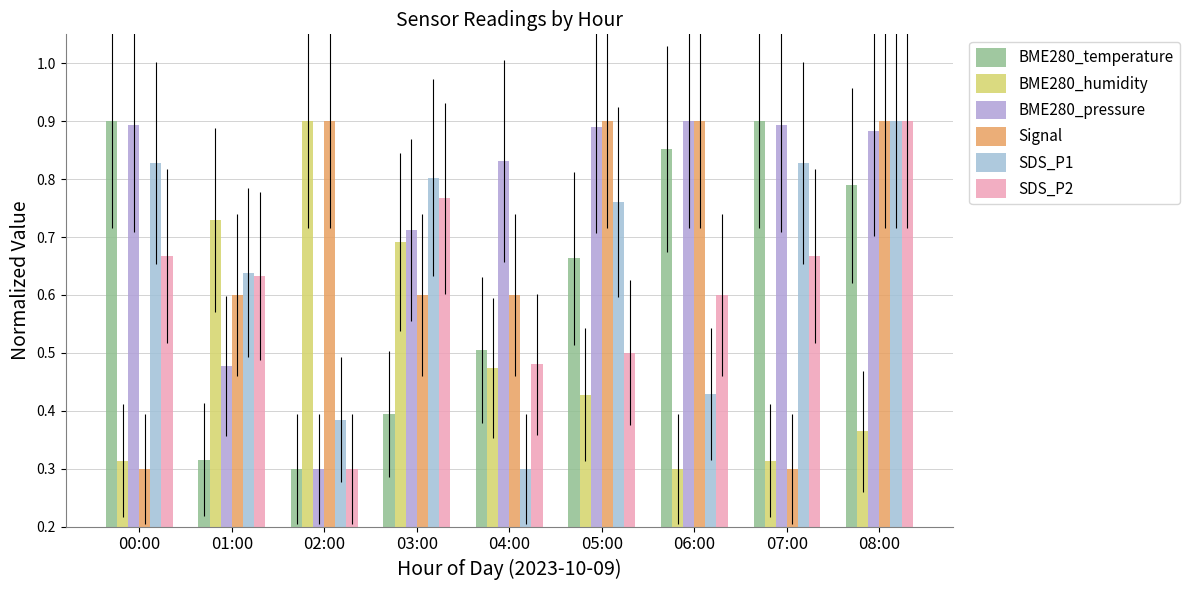

Is it true that Signal equals 0.9 at 05:00?

True